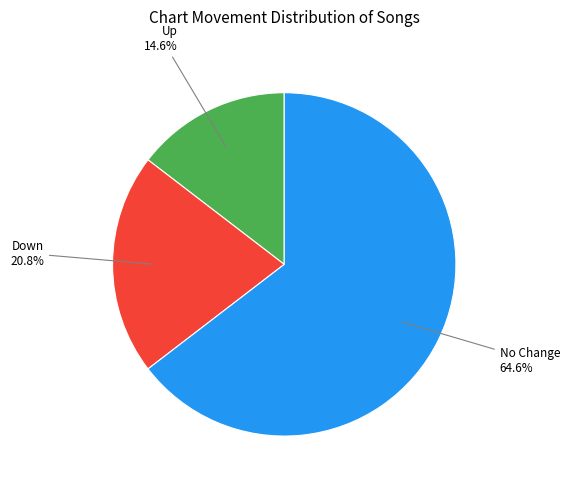

Count the number of slices in the pie.

3